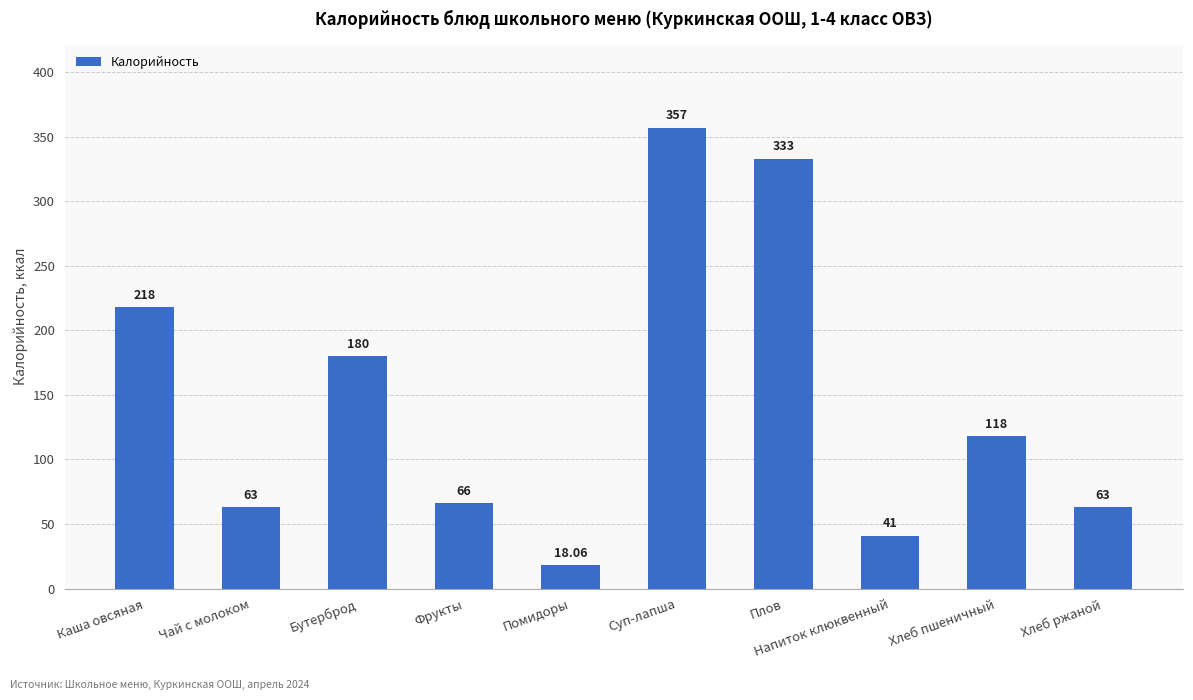

The value at Хлеб пшеничный is 162.3. True or false?

False